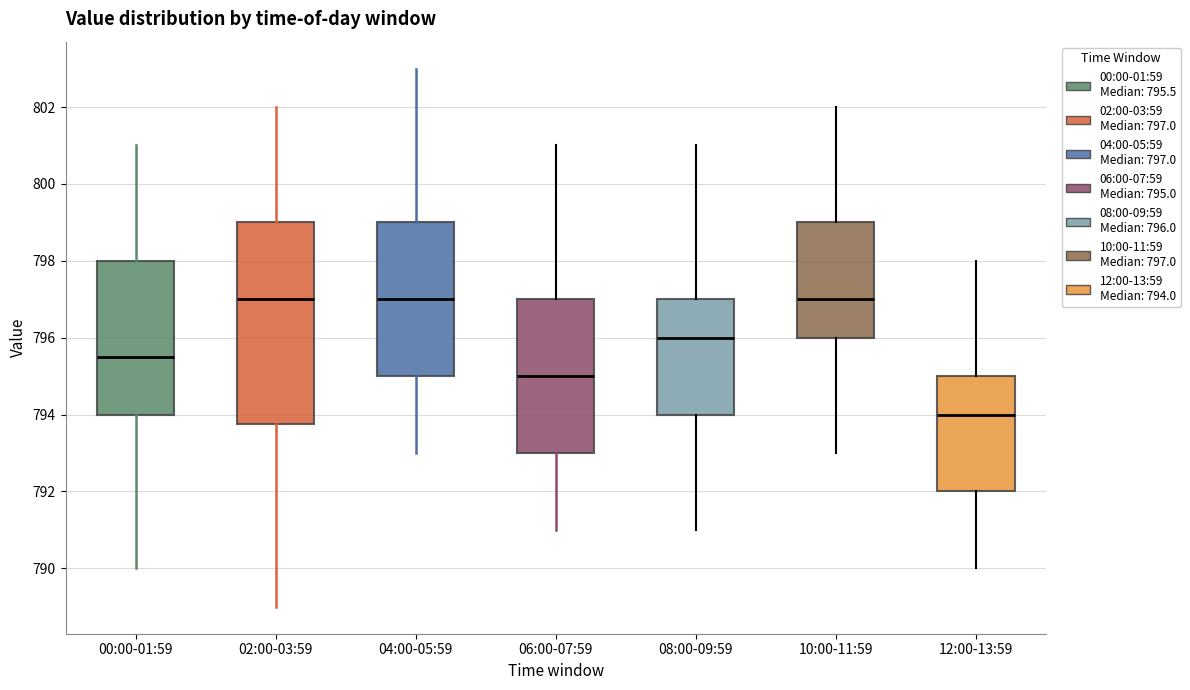

Where does the lower whisker of the box for 06:00-07:59 end on the y-axis? The values are not printed on the chart, so give them approximately, as read against the axis.

791.0